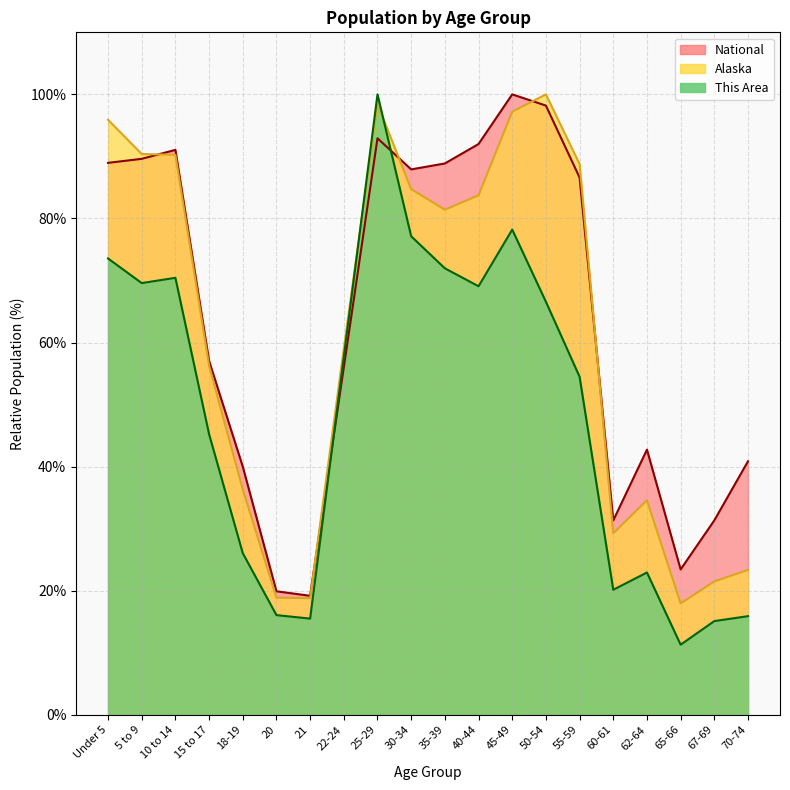

Where is the first local minimum for This Area?

5 to 9